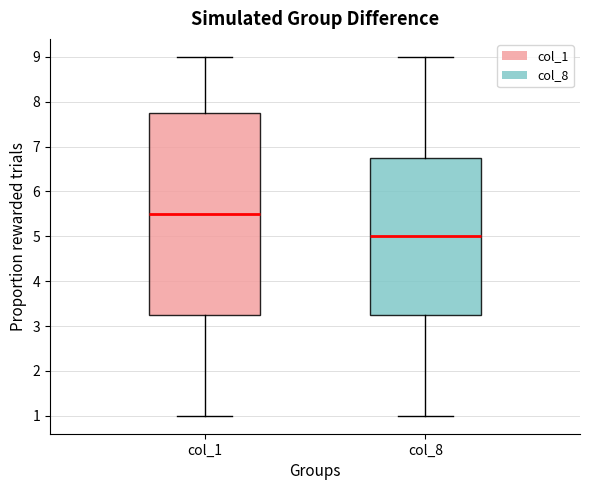

Where does the lower whisker of the box for col_1 end on the y-axis? The values are not printed on the chart, so give them approximately, as read against the axis.

1.0